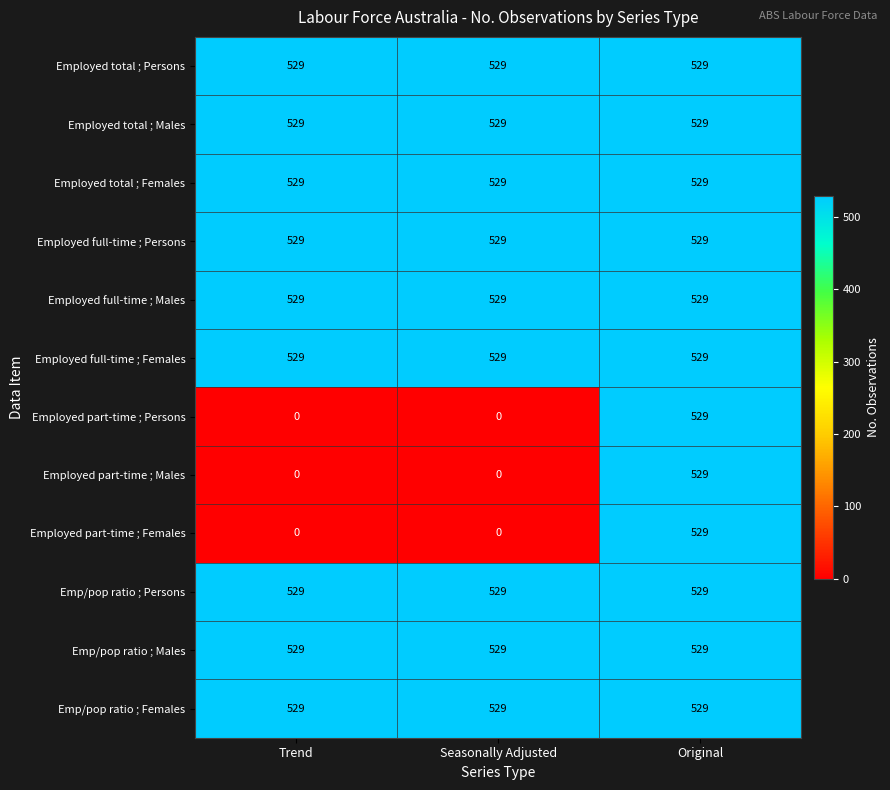

How many Employed part-time ; Persons values are between 0 and 529?

3